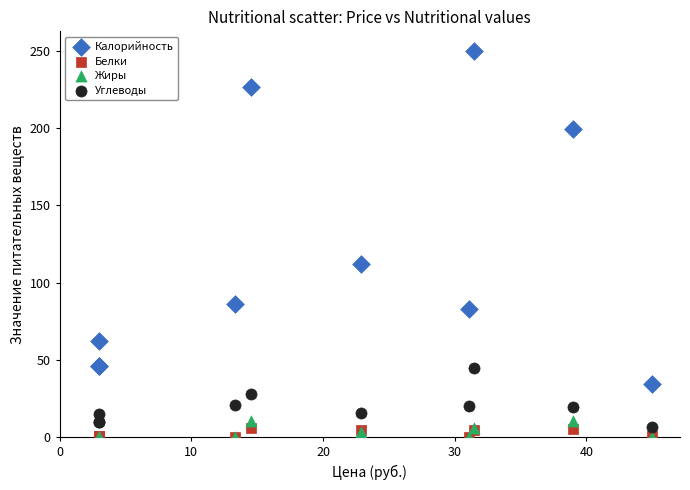

In the Калорийность series, what Y value is closest to 142?

112.0